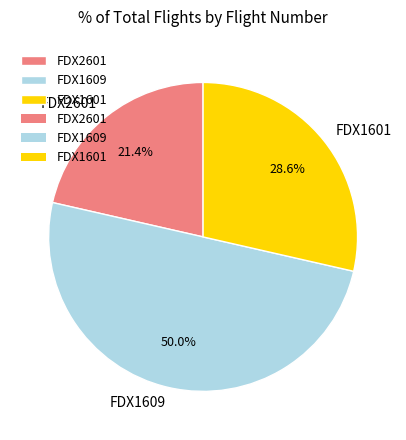

What percentage is the FDX2601 slice, to the nearest percent?

21%